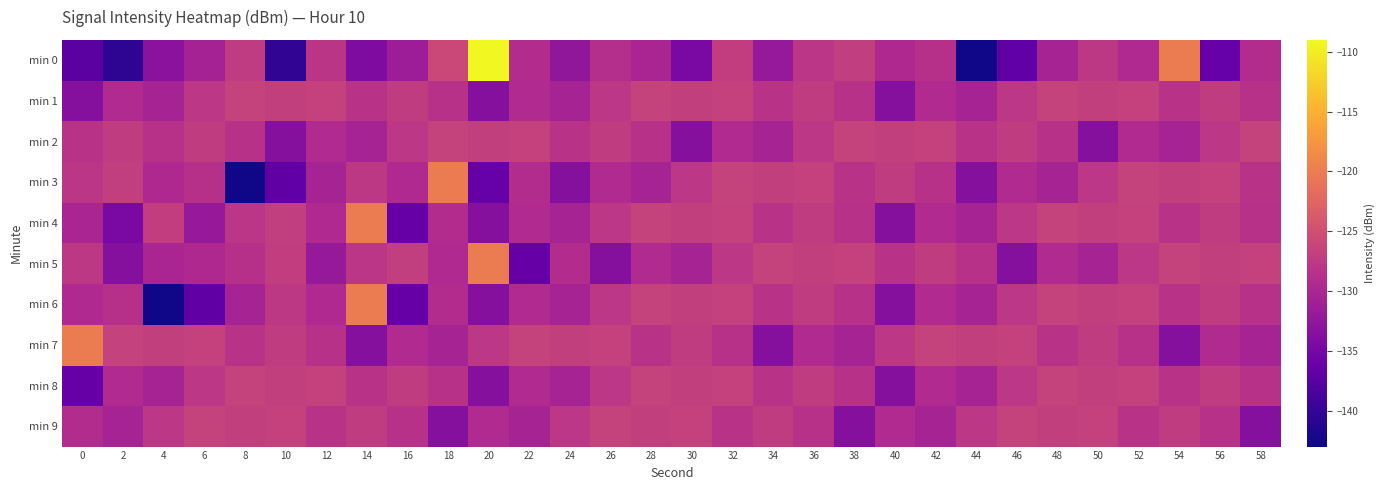

Reading right to left, transcribe all the data shown in this chart.

min 0: 58=-129.1	56=-136.4	54=-120.1	52=-129.6	50=-127.7	48=-130.4	46=-136.8	44=-142.6	42=-128.6	40=-129.7	38=-126.9	36=-127.9	34=-132.1	32=-127.1	30=-134.7	28=-130.1	26=-128.8	24=-132.5	22=-129.1	20=-109.2	18=-125.8	16=-131.4	14=-134.2	12=-128.1	10=-140.3	8=-127.4	6=-130.5	4=-133.2	2=-140.5	0=-137.2
min 1: 58=-128.5	56=-127.2	54=-128.3	52=-126.5	50=-126.9	48=-126.4	46=-127.8	44=-130.4	42=-129.3	40=-133.5	38=-128.5	36=-127.2	34=-128.3	32=-126.5	30=-126.9	28=-126.4	26=-127.8	24=-130.4	22=-129.3	20=-133.5	18=-128.5	16=-127.2	14=-128.3	12=-126.5	10=-126.9	8=-126.4	6=-127.8	4=-130.4	2=-129.3	0=-133.5
min 2: 58=-126.4	56=-127.8	54=-130.4	52=-129.3	50=-133.5	48=-128.5	46=-127.2	44=-128.3	42=-126.5	40=-126.9	38=-126.4	36=-127.8	34=-130.4	32=-129.3	30=-133.5	28=-128.5	26=-127.2	24=-128.3	22=-126.5	20=-126.9	18=-126.4	16=-127.8	14=-130.4	12=-129.3	10=-133.5	8=-128.5	6=-127.2	4=-128.5	2=-127.2	0=-128.3
min 3: 58=-128.3	56=-126.5	54=-126.9	52=-126.4	50=-127.8	48=-130.4	46=-129.3	44=-133.5	42=-128.5	40=-127.2	38=-128.3	36=-126.5	34=-126.9	32=-126.4	30=-127.8	28=-130.4	26=-129.3	24=-133.5	22=-129.1	20=-136.4	18=-120.1	16=-129.6	14=-127.7	12=-130.4	10=-136.8	8=-142.6	6=-128.6	4=-129.7	2=-126.9	0=-127.9
min 4: 58=-128.5	56=-127.2	54=-128.3	52=-126.5	50=-126.9	48=-126.4	46=-127.8	44=-130.4	42=-129.3	40=-133.5	38=-128.5	36=-127.2	34=-128.3	32=-126.5	30=-126.9	28=-126.4	26=-127.8	24=-130.4	22=-129.3	20=-133.5	18=-129.1	16=-136.4	14=-120.1	12=-129.6	10=-126.9	8=-127.9	6=-132.1	4=-127.1	2=-134.7	0=-130.1
min 5: 58=-126.5	56=-126.9	54=-126.4	52=-127.8	50=-130.4	48=-129.3	46=-133.5	44=-128.5	42=-127.2	40=-128.3	38=-126.5	36=-126.9	34=-126.4	32=-127.8	30=-130.4	28=-129.3	26=-133.5	24=-129.1	22=-136.4	20=-120.1	18=-129.6	16=-126.9	14=-127.9	12=-132.1	10=-127.1	8=-128.6	6=-129.7	4=-130.1	2=-133.5	0=-127.7
min 6: 58=-128.5	56=-127.2	54=-128.3	52=-126.5	50=-126.9	48=-126.4	46=-127.8	44=-130.4	42=-129.3	40=-133.5	38=-128.5	36=-127.2	34=-128.3	32=-126.5	30=-126.9	28=-126.4	26=-127.8	24=-130.4	22=-129.3	20=-133.5	18=-129.1	16=-136.4	14=-120.1	12=-129.6	10=-127.7	8=-130.4	6=-136.8	4=-142.6	2=-128.6	0=-129.6
min 7: 58=-130.4	56=-129.3	54=-133.5	52=-128.5	50=-127.2	48=-128.3	46=-126.5	44=-126.9	42=-126.4	40=-127.8	38=-130.4	36=-129.3	34=-133.5	32=-128.5	30=-127.2	28=-128.3	26=-126.5	24=-126.9	22=-126.4	20=-127.8	18=-130.4	16=-129.3	14=-133.5	12=-128.5	10=-127.2	8=-128.3	6=-126.5	4=-126.9	2=-126.4	0=-120.1
min 8: 58=-128.5	56=-127.2	54=-128.3	52=-126.5	50=-126.9	48=-126.4	46=-127.8	44=-130.4	42=-129.3	40=-133.5	38=-128.5	36=-127.2	34=-128.3	32=-126.5	30=-126.9	28=-126.4	26=-127.8	24=-130.4	22=-129.3	20=-133.5	18=-128.5	16=-127.2	14=-128.3	12=-126.5	10=-126.9	8=-126.4	6=-127.8	4=-130.4	2=-129.3	0=-136.4
min 9: 58=-133.5	56=-128.5	54=-127.2	52=-128.3	50=-126.5	48=-126.9	46=-126.4	44=-127.8	42=-130.4	40=-129.3	38=-133.5	36=-128.5	34=-127.2	32=-128.3	30=-126.5	28=-126.9	26=-126.4	24=-127.8	22=-130.4	20=-129.3	18=-133.5	16=-128.5	14=-127.2	12=-128.3	10=-126.5	8=-126.9	6=-126.4	4=-127.8	2=-130.4	0=-129.1